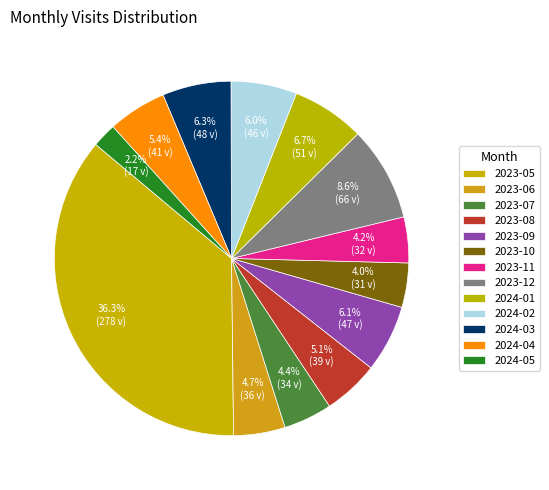

How many segments does this pie chart have?

13